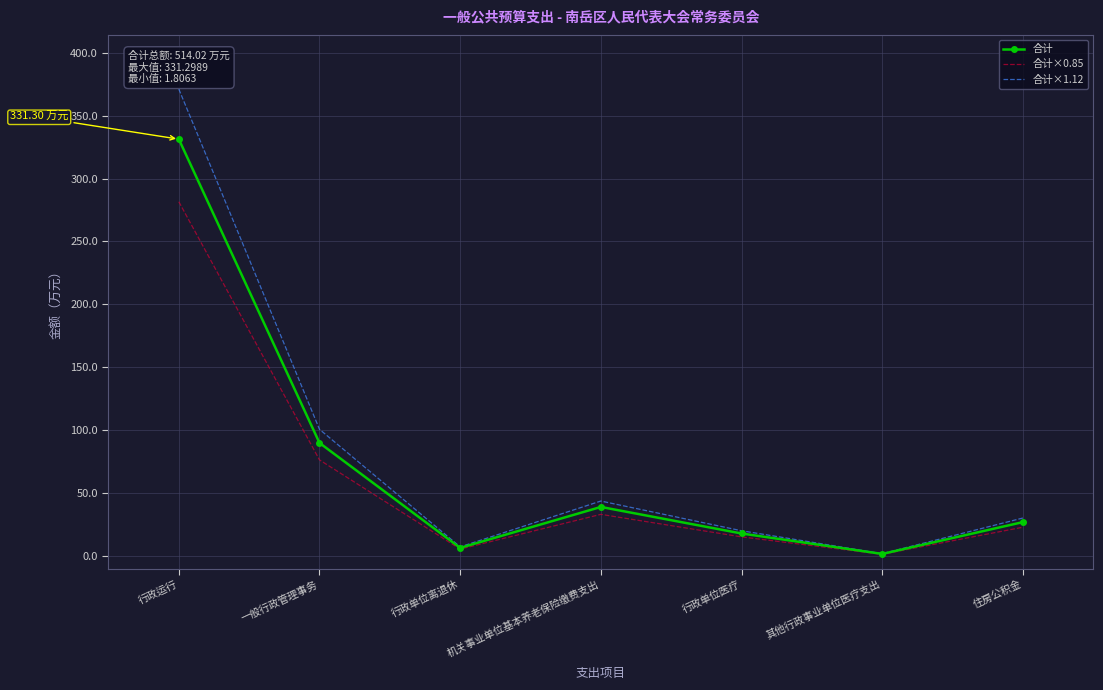

What is the difference between the 合计×0.85 values at 一般行政管理事务 and 机关事业单位基本养老保险缴费支出?

43.2